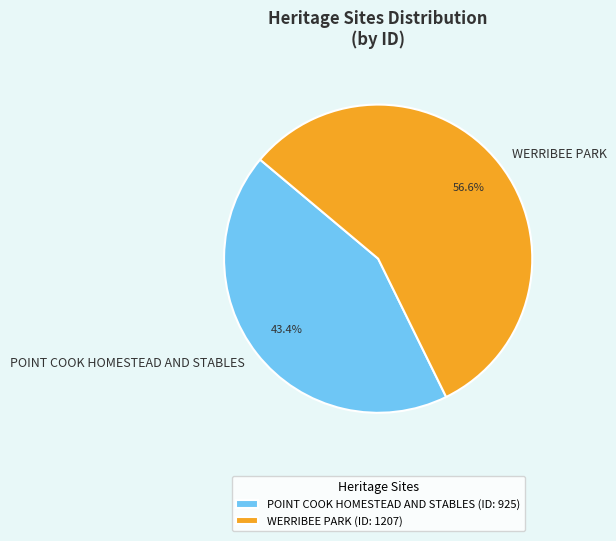

True or false: WERRIBEE PARK accounts for 57% of the total.

True